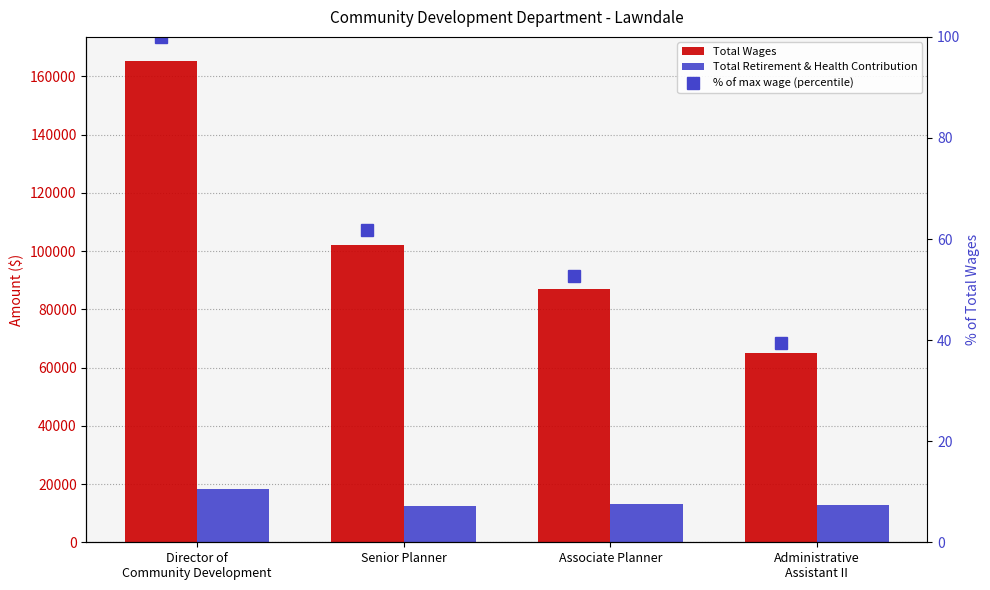

Which series has the largest total across all categories?

Total Wages